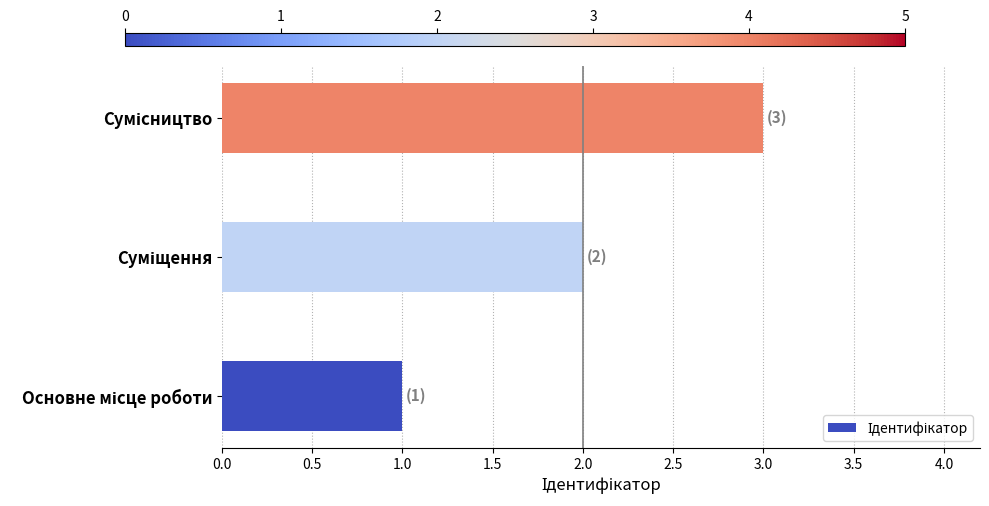

What is the sum of all values?

6